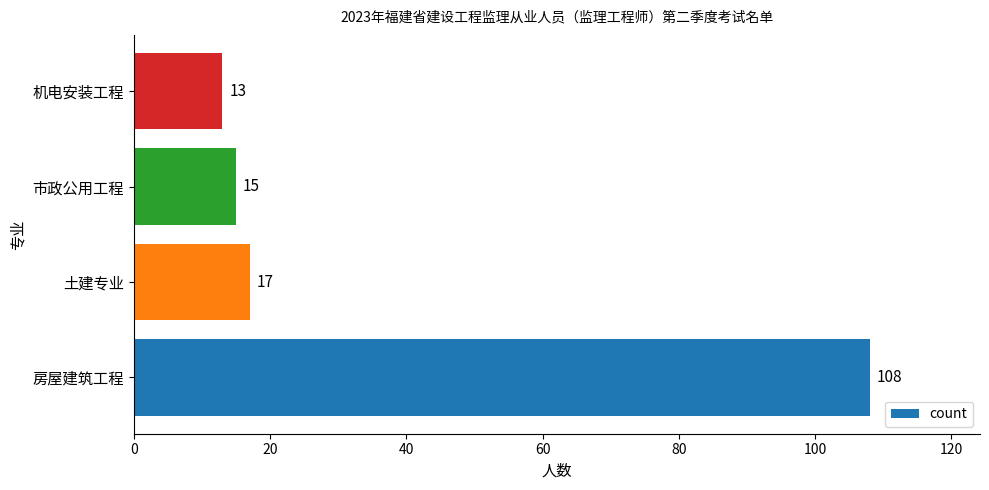

Rank the categories by value from lowest to highest.

机电安装工程, 市政公用工程, 土建专业, 房屋建筑工程